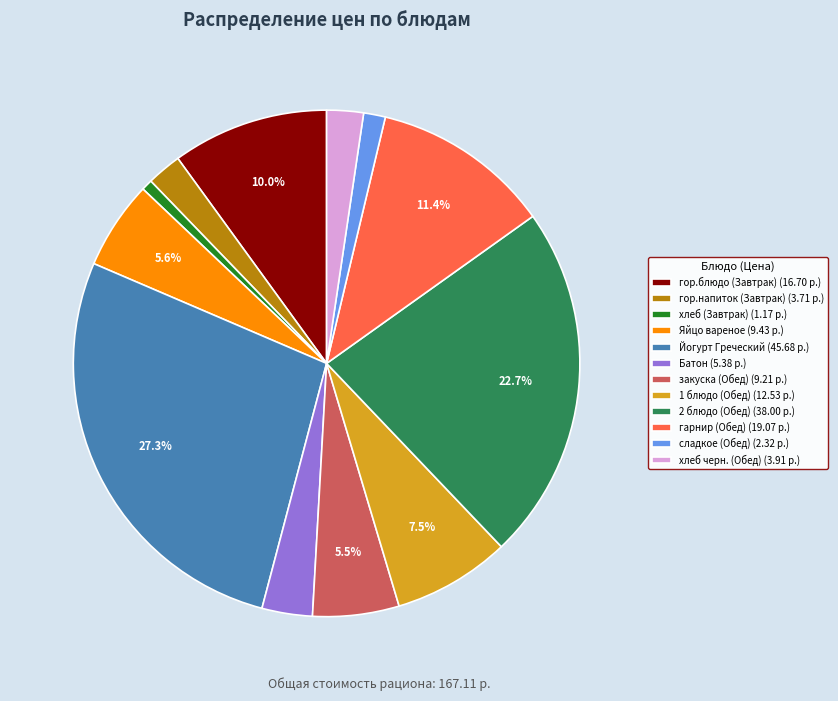

Does гор.напиток (Завтрак) represent more than half of the total?

No